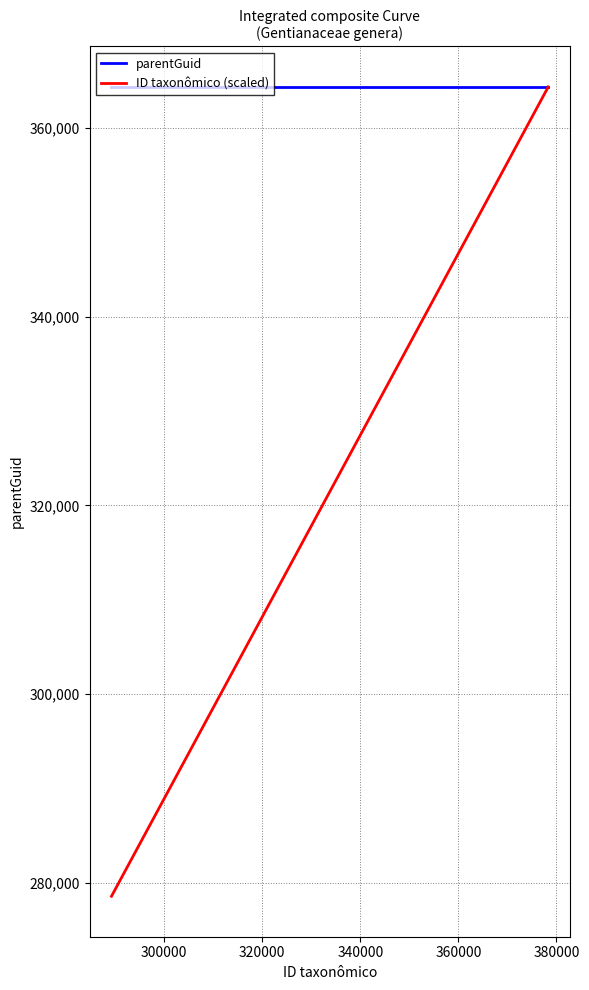

Which series has the largest total across all categories?

parentGuid